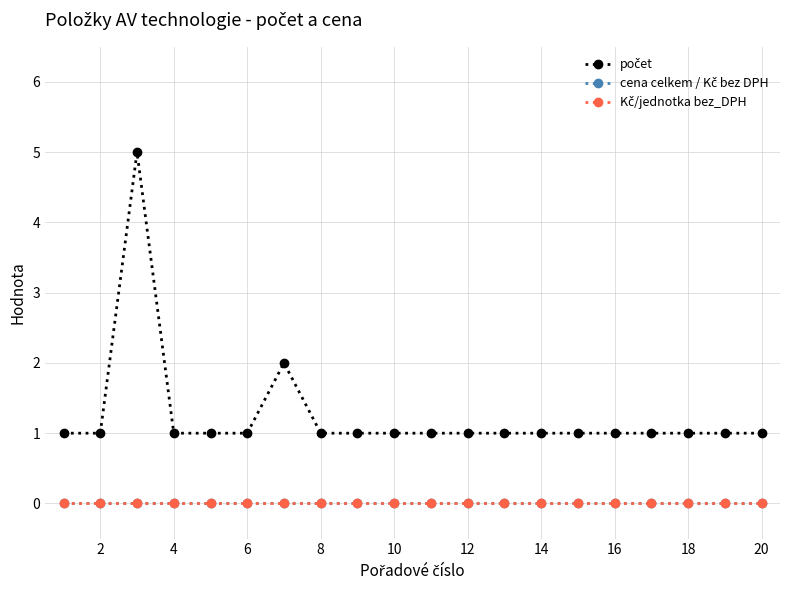

True or false: cena celkem / Kč bez DPH and Kč/jednotka bez_DPH intersect in this chart.

False